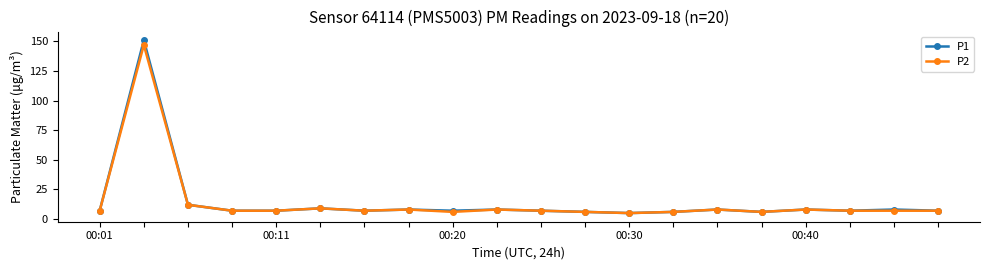

True or false: P1 has more than 2 interior local peaks.

True